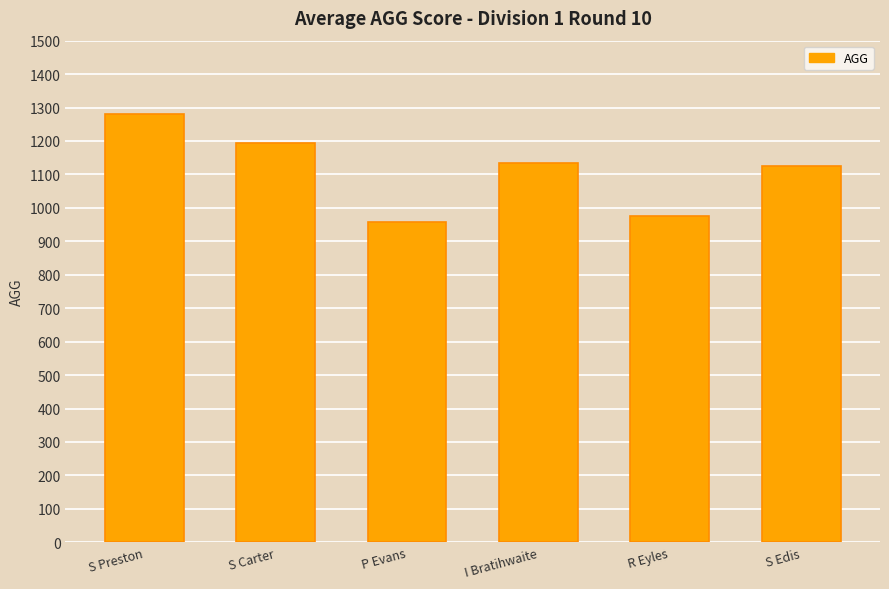

What is the difference between the values at S Preston and S Carter?

87